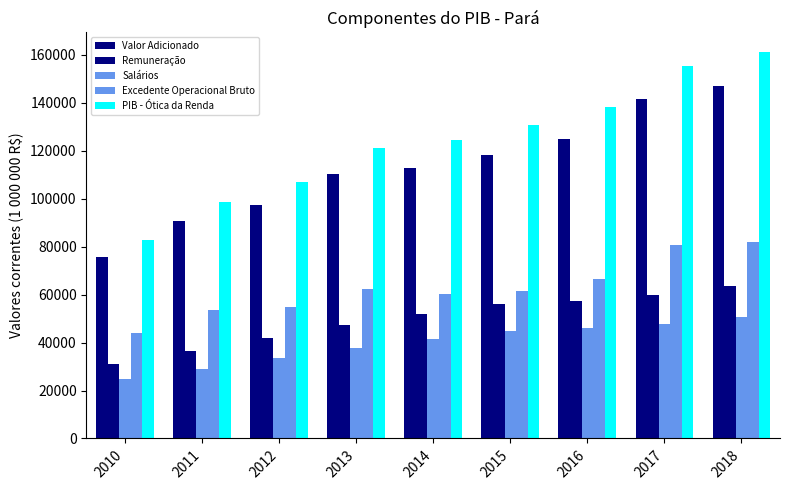

Is it true that Salários equals 37908.0 at 2013?

True